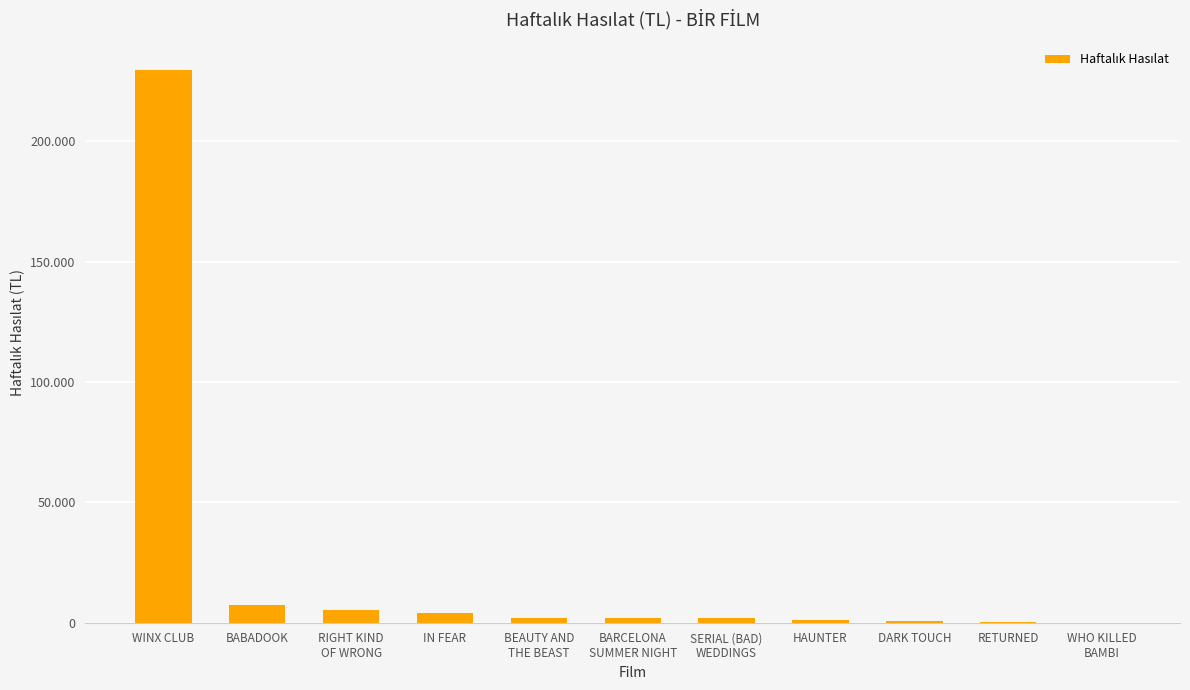

Reading left to right, list all the values displayed in this chart.

229734.0	7305.0	5360.5	3981.0	2138.4	2132.0	1898.0	1135.0	694.0	168.0	76.0